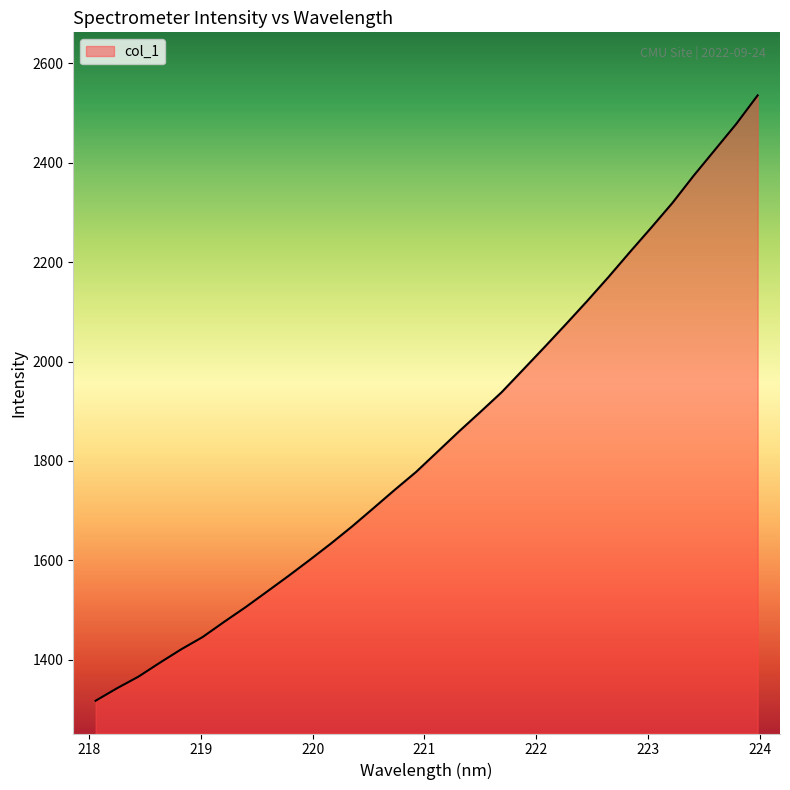

What is the difference between the maximum and minimum values?

1217.0